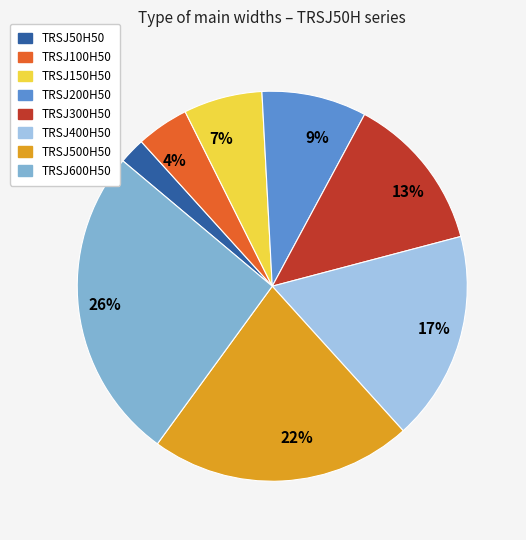

Is there any slice that represents more than half of the pie?

No